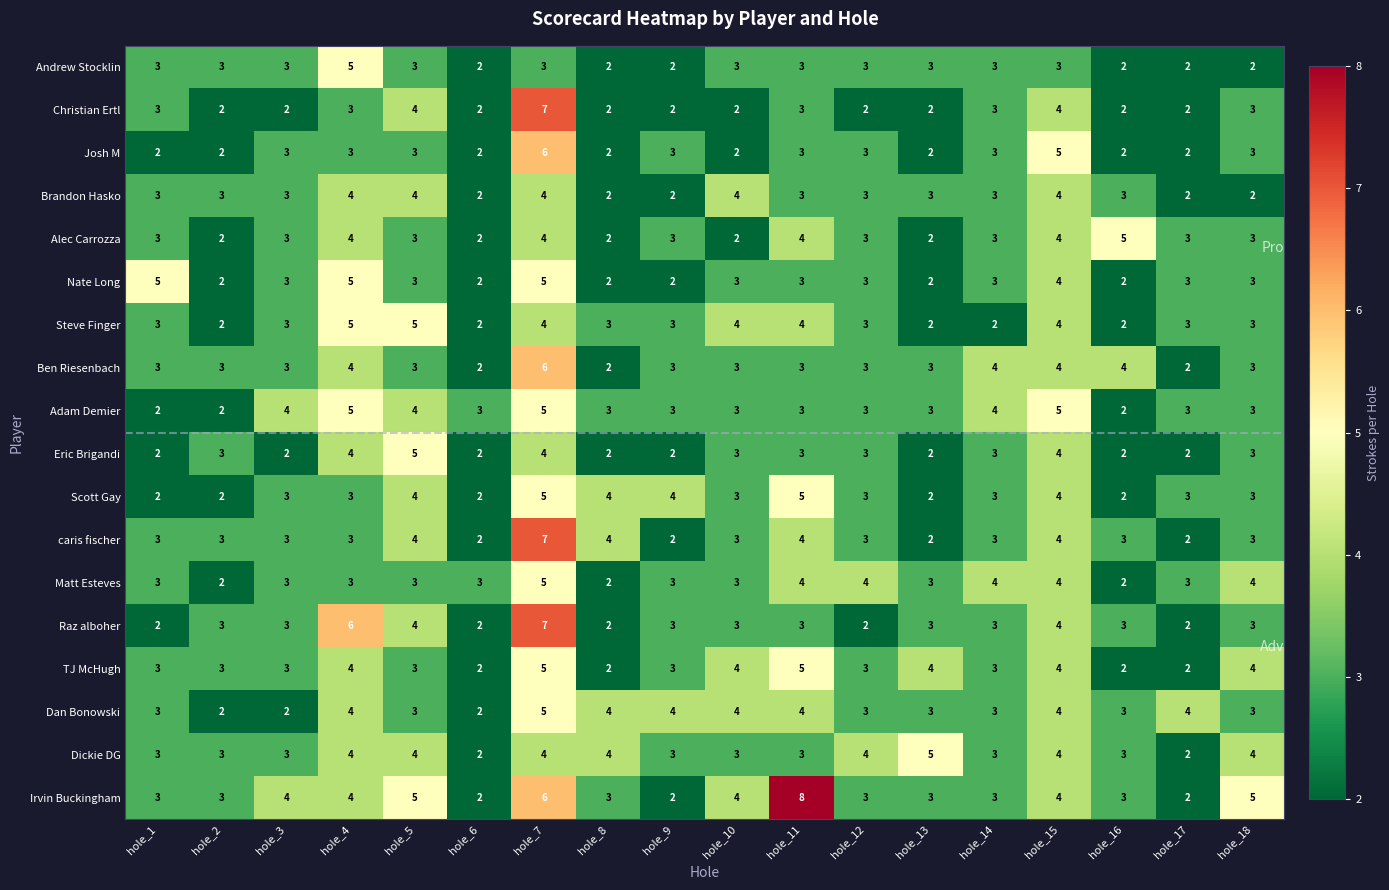

What is the maximum value for TJ McHugh?

5